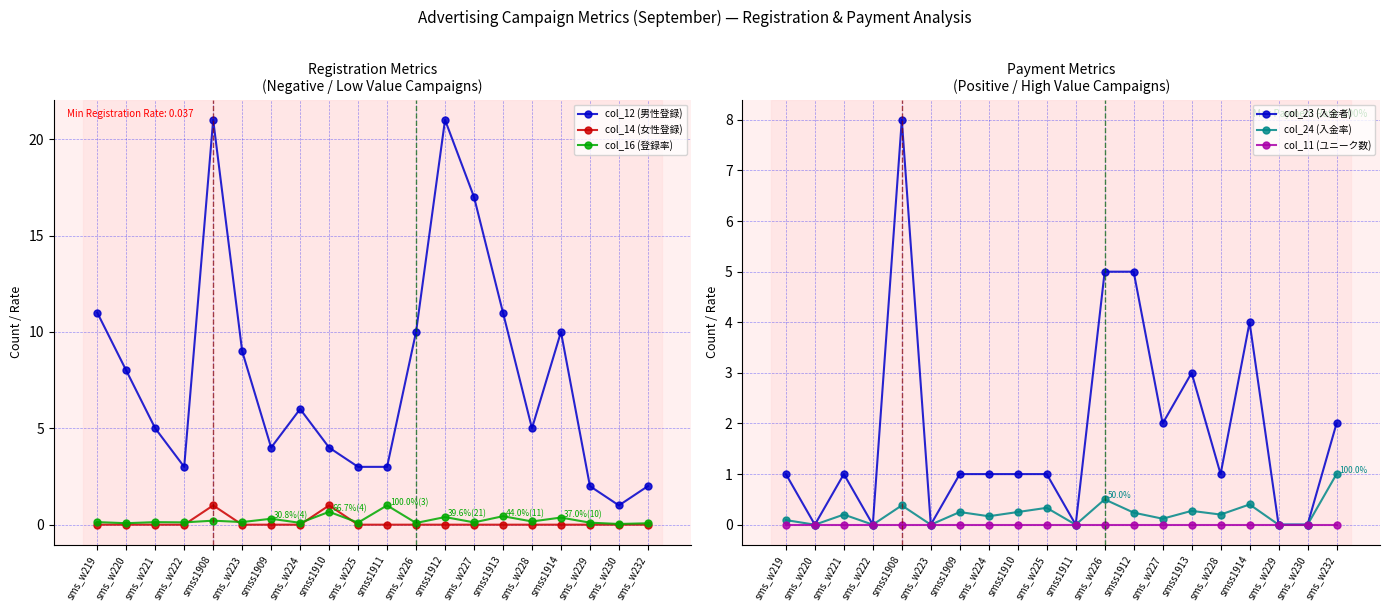

Which label corresponds to the largest value in the chart?

smss1908